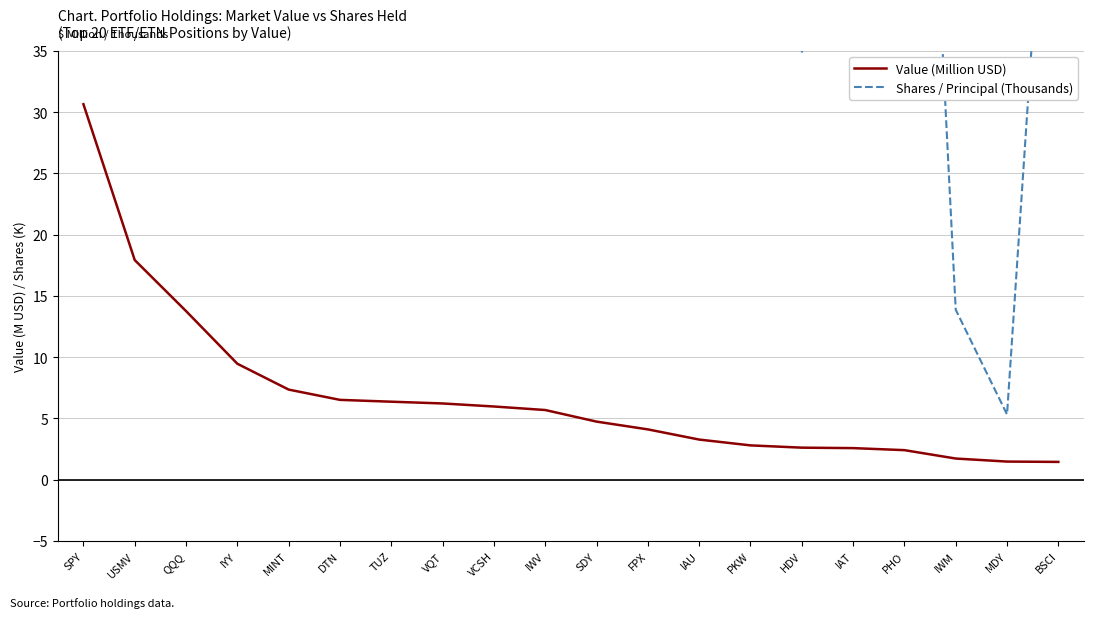

What is the label of the 7th point from the left?

TUZ